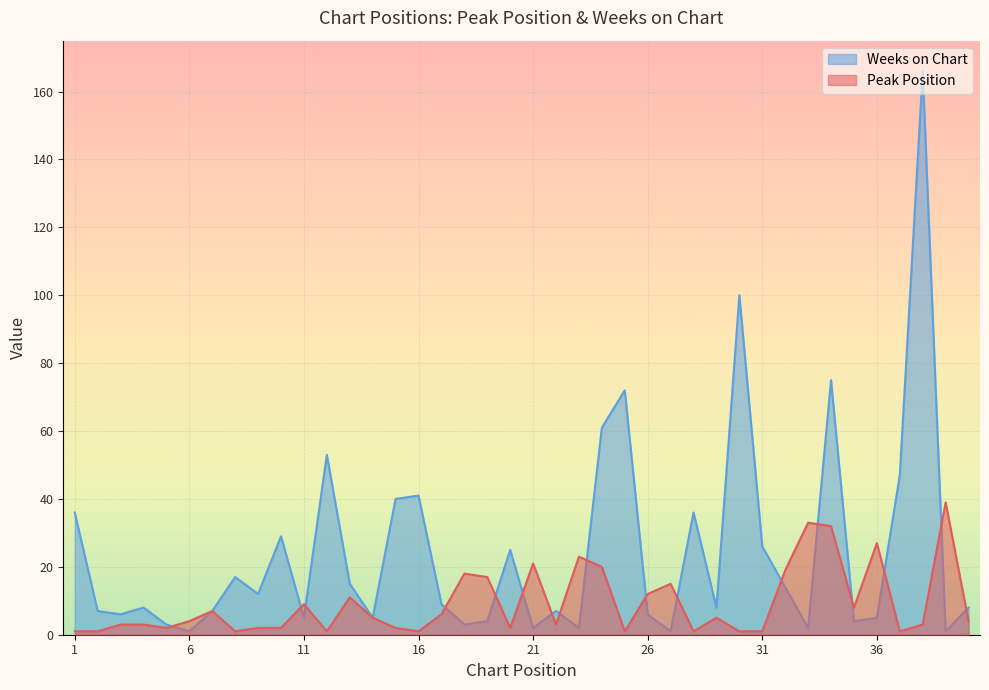

Reading right to left, extract all data points from this chart.

Peak Position: 4	39	3	1	27	8	32	33	19	1	1	5	1	15	12	1	20	23	3	21	2	17	18	6	1	2	5	11	1	9	2	2	1	7	4	2	3	3	1	1
Weeks on Chart: 8	1	166	47	5	4	75	2	14	26	100	8	36	1	6	72	61	2	7	2	25	4	3	9	41	40	5	15	53	5	29	12	17	7	1	3	8	6	7	36